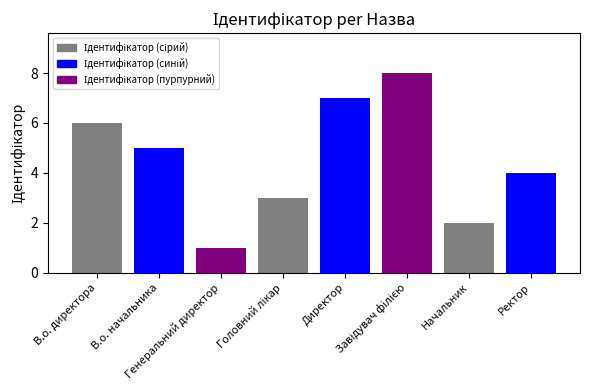

What is the difference between the second highest and minimum values?

6